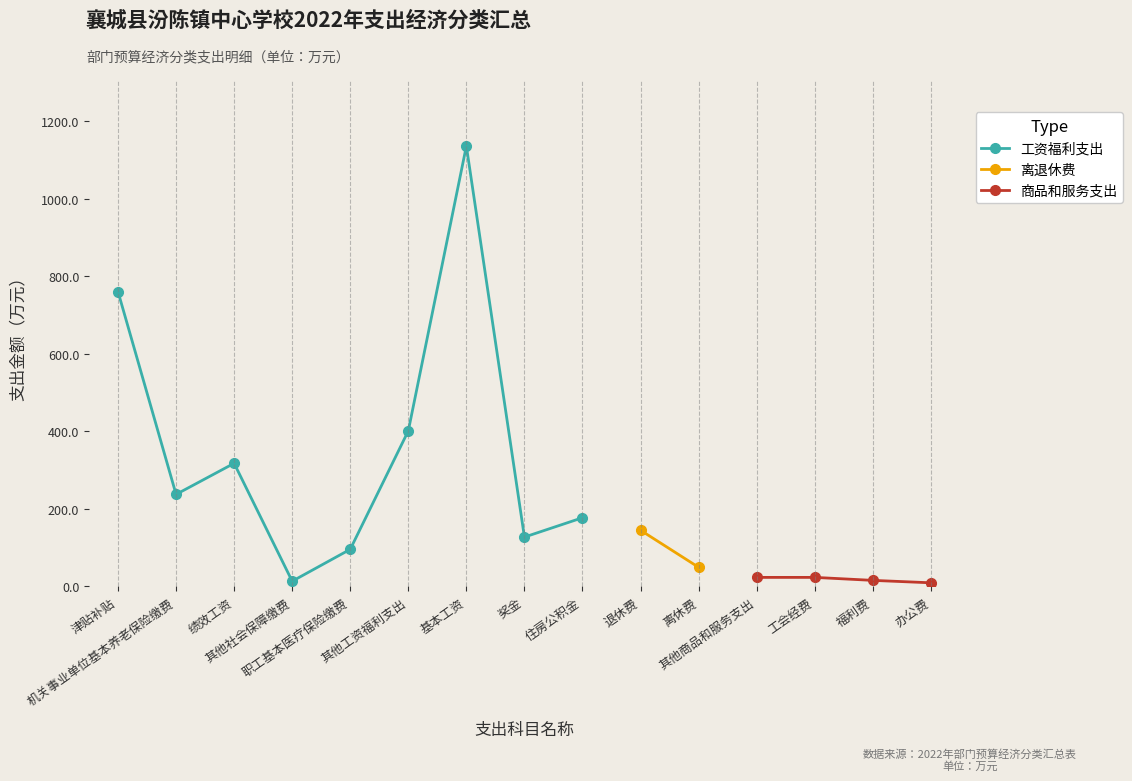

What position from the left is 津贴补贴?

1